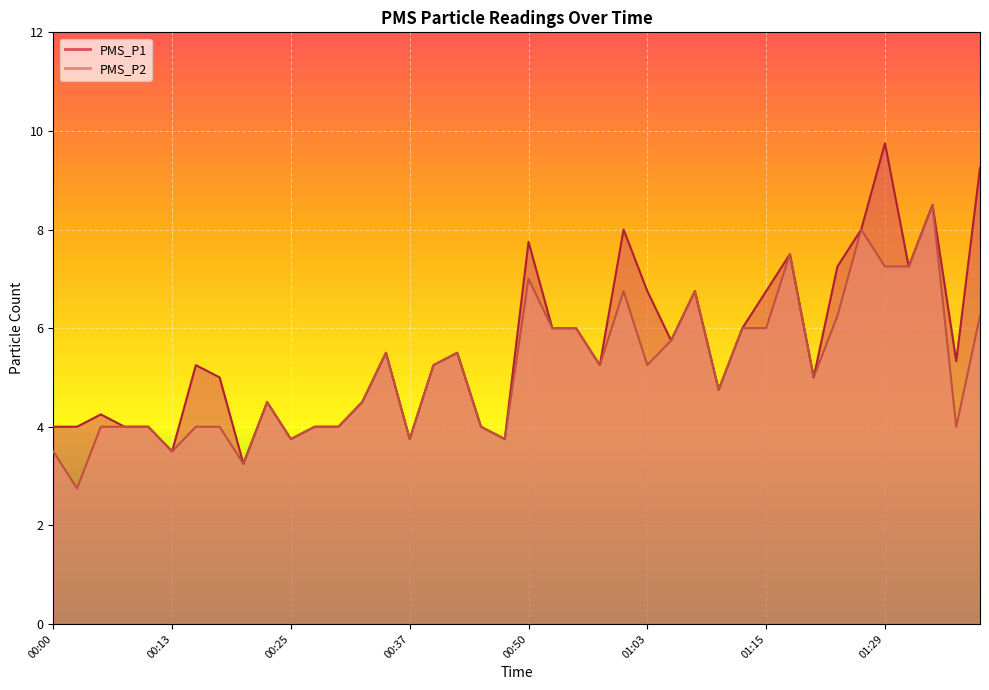

Reading right to left, what are all the values shown in this chart?

PMS_P1: 9.2	5.3	8.5	7.2	9.8	8.0	7.2	5.0	7.5	6.8	6.0	4.8	6.8	5.8	6.8	8.0	5.2	6.0	6.0	7.8	3.8	4.0	5.5	5.2	3.8	5.5	4.5	4.0	4.0	3.8	4.5	3.2	5.0	5.2	3.5	4.0	4.0	4.2	4.0	4.0
PMS_P2: 6.2	4.0	8.5	7.2	7.2	8.0	6.2	5.0	7.5	6.0	6.0	4.8	6.8	5.8	5.2	6.8	5.2	6.0	6.0	7.0	3.8	4.0	5.5	5.2	3.8	5.5	4.5	4.0	4.0	3.8	4.5	3.2	4.0	4.0	3.5	4.0	4.0	4.0	2.8	3.5